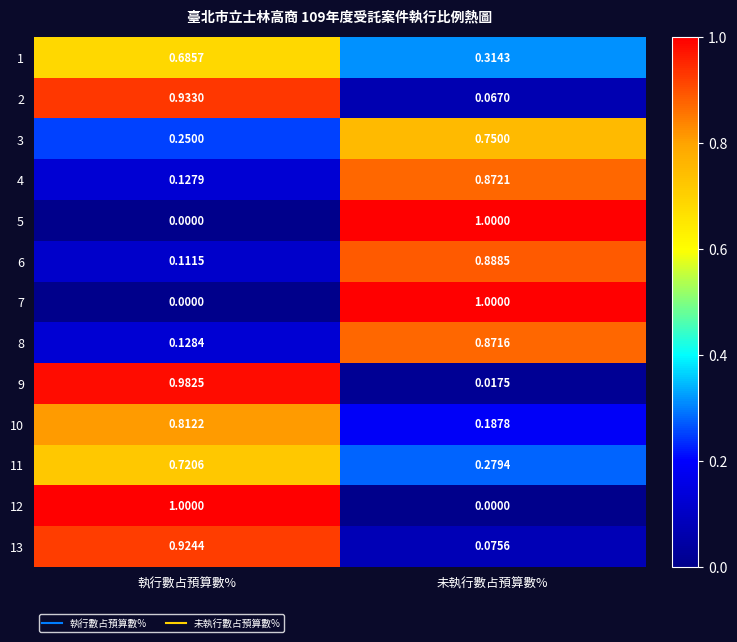

List the labels in order of 4 value, largest first.

未執行數占預算數%, 執行數占預算數%